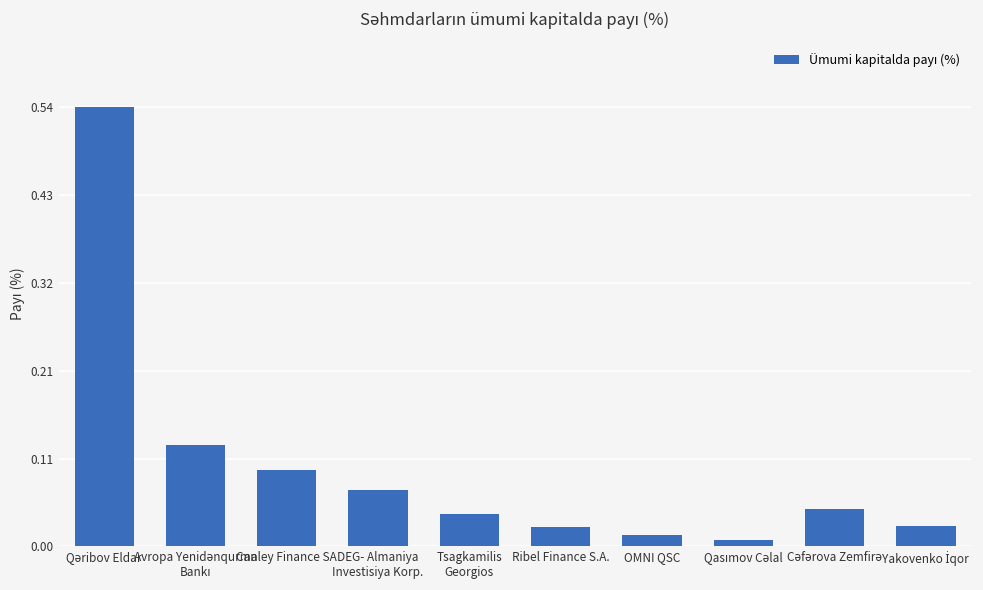

The chart shows a value of 0.1 at DEG- Almaniya
Investisiya Korp.. True or false?

True